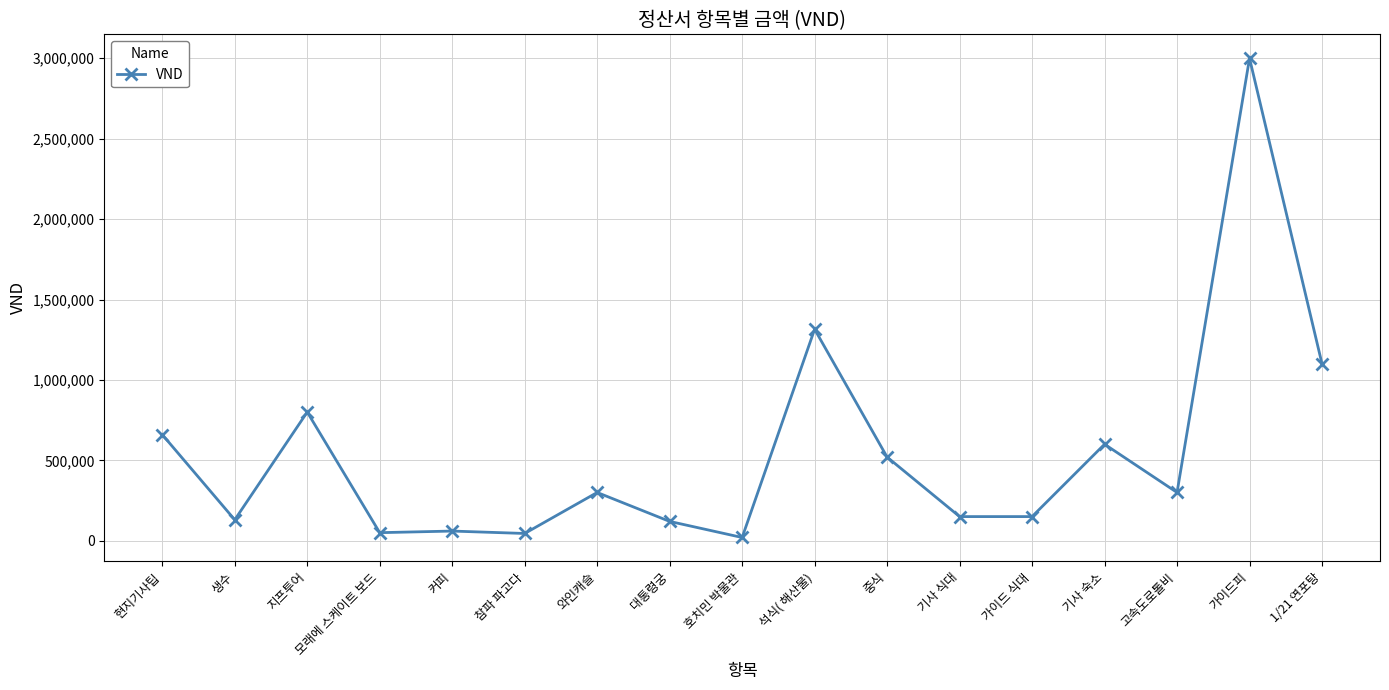

How many lines are shown in the chart?

1